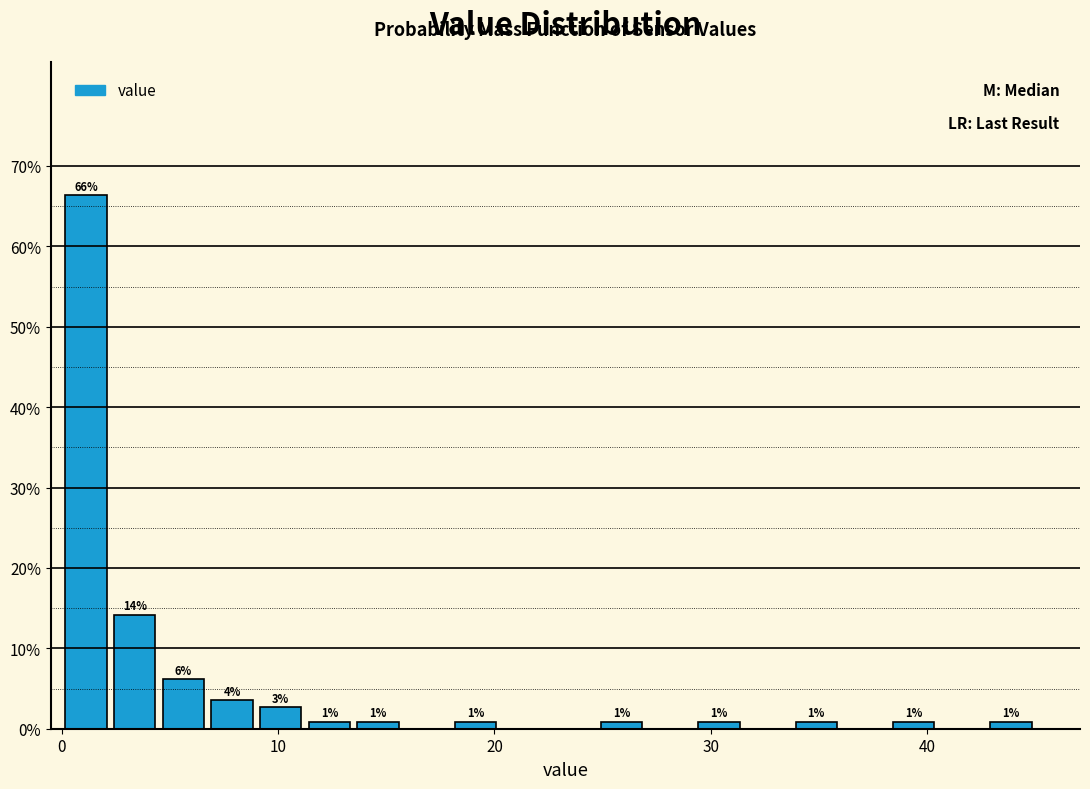

Read against the x-axis, roughly where is the centre of the tallest bar?

1